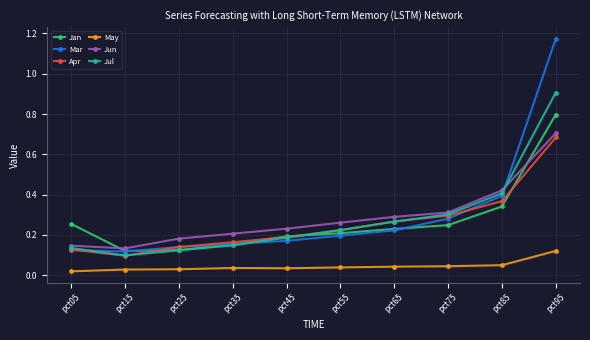

The value of May at pct95 is 0.2. True or false?

False